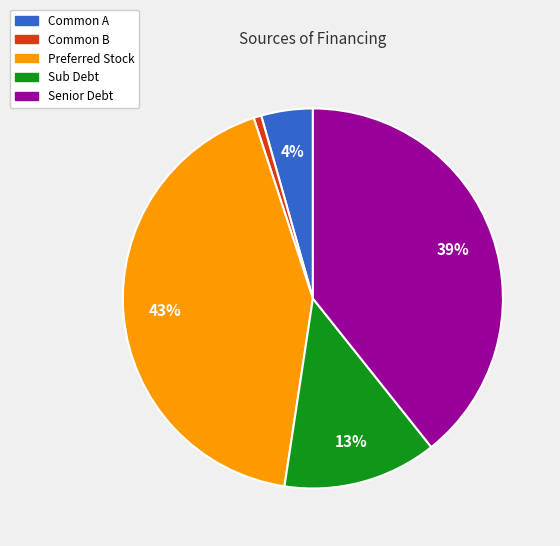

Between Common B and Common A, which is larger?

Common A